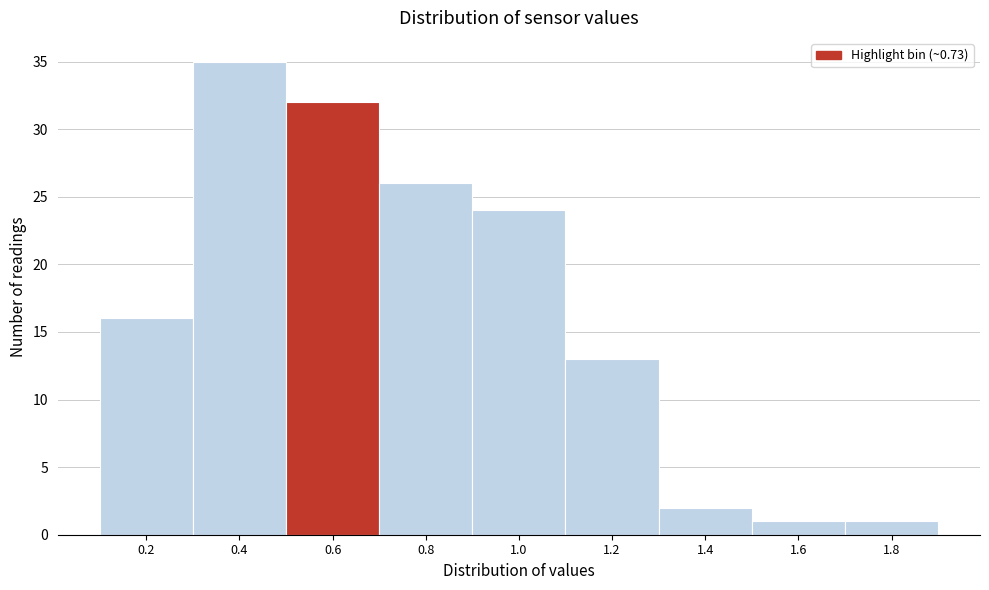

Reading left to right, list all the values displayed in this chart.

0.2=16	0.4=35	0.6=32	0.8=26	1.0=24	1.2=13	1.4=2	1.6=1	1.8=1